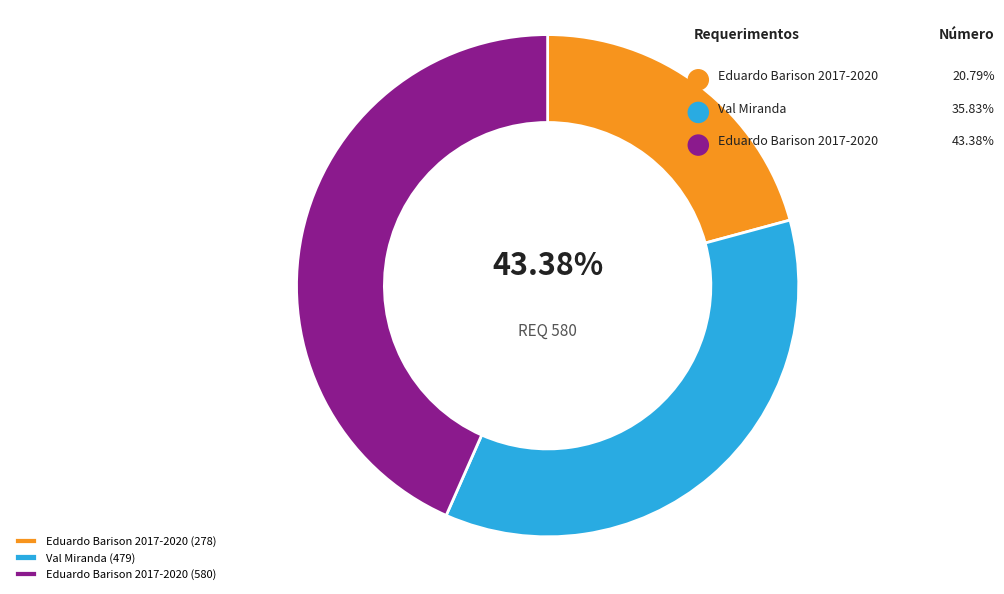

Is Val Miranda (479) the majority of the pie?

No